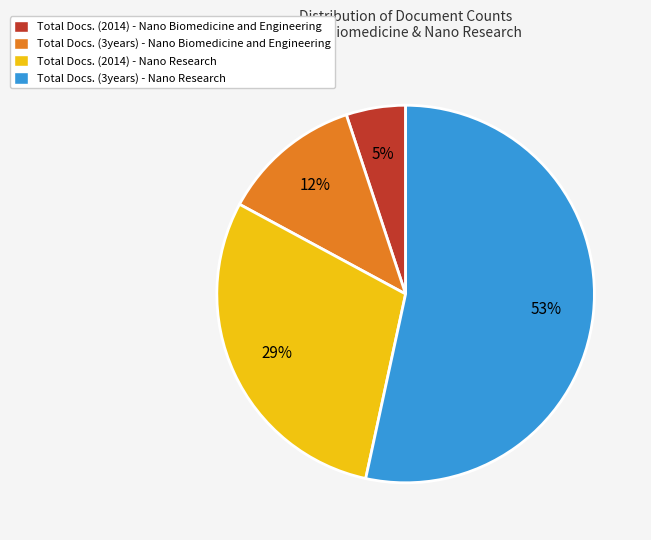

Count the number of slices in the pie.

4